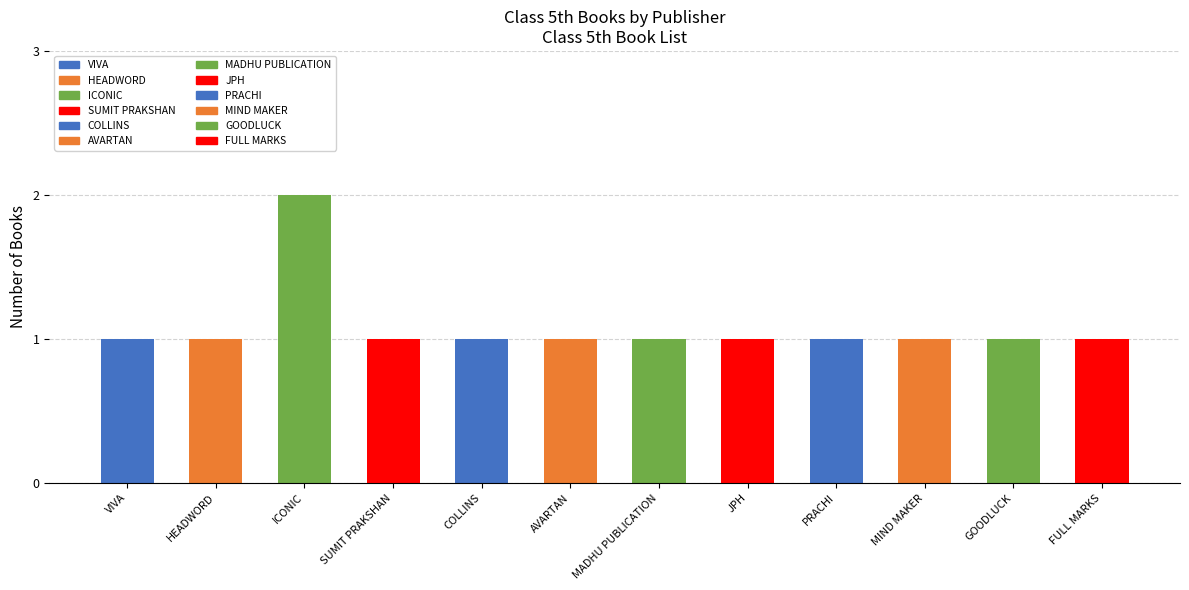

How many data points does each series have?

12